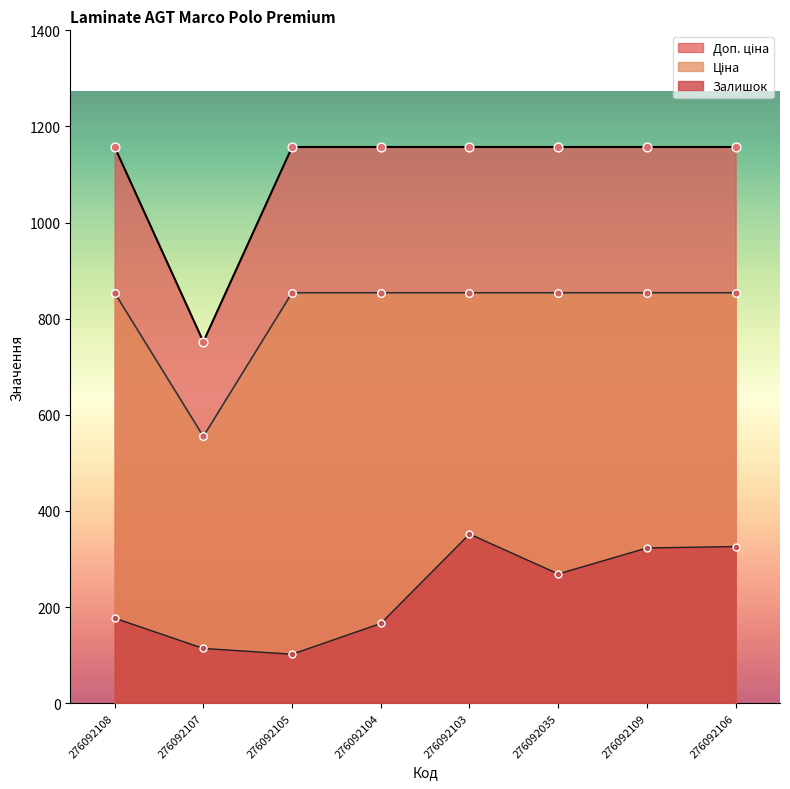

Which series contains the lowest Y value?

Залишок